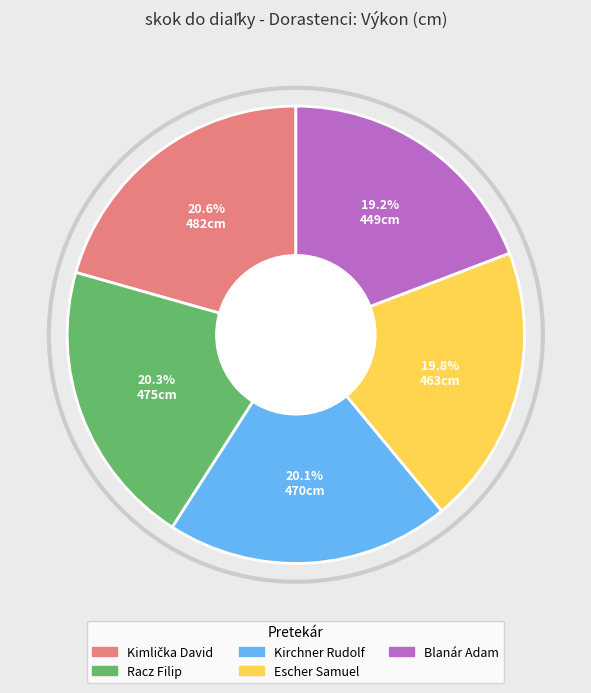

What is the smallest slice in the pie chart?

Blanár Adam